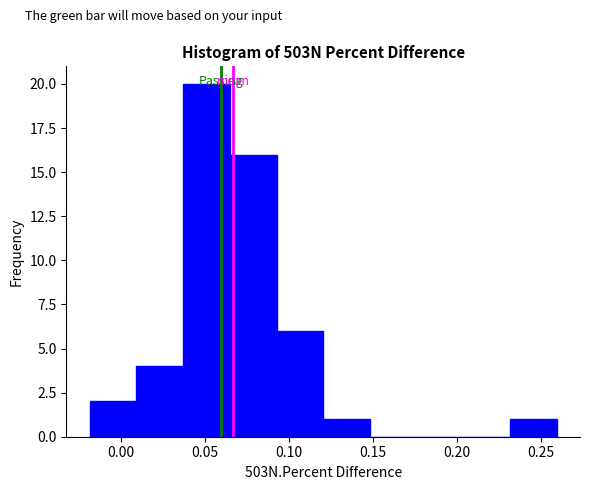

Reading left to right, transcribe this chart: for each bar, give the range it covers on the x-axis and its height. Neither the bar edges nor the heights are printed on the chart, so give them approximately, as read against the axes.

-0.020 to 0.010: 2
0.010 to 0.035: 4
0.035 to 0.065: 20
0.065 to 0.095: 16
0.095 to 0.120: 6
0.120 to 0.150: 1
0.150 to 0.175: 0
0.175 to 0.205: 0
0.205 to 0.230: 0
0.230 to 0.260: 1